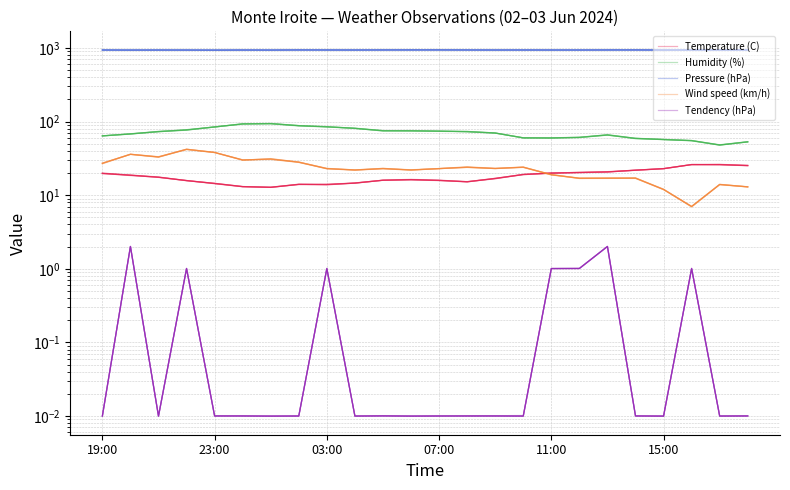

What is the maximum value shown in the chart?

946.8